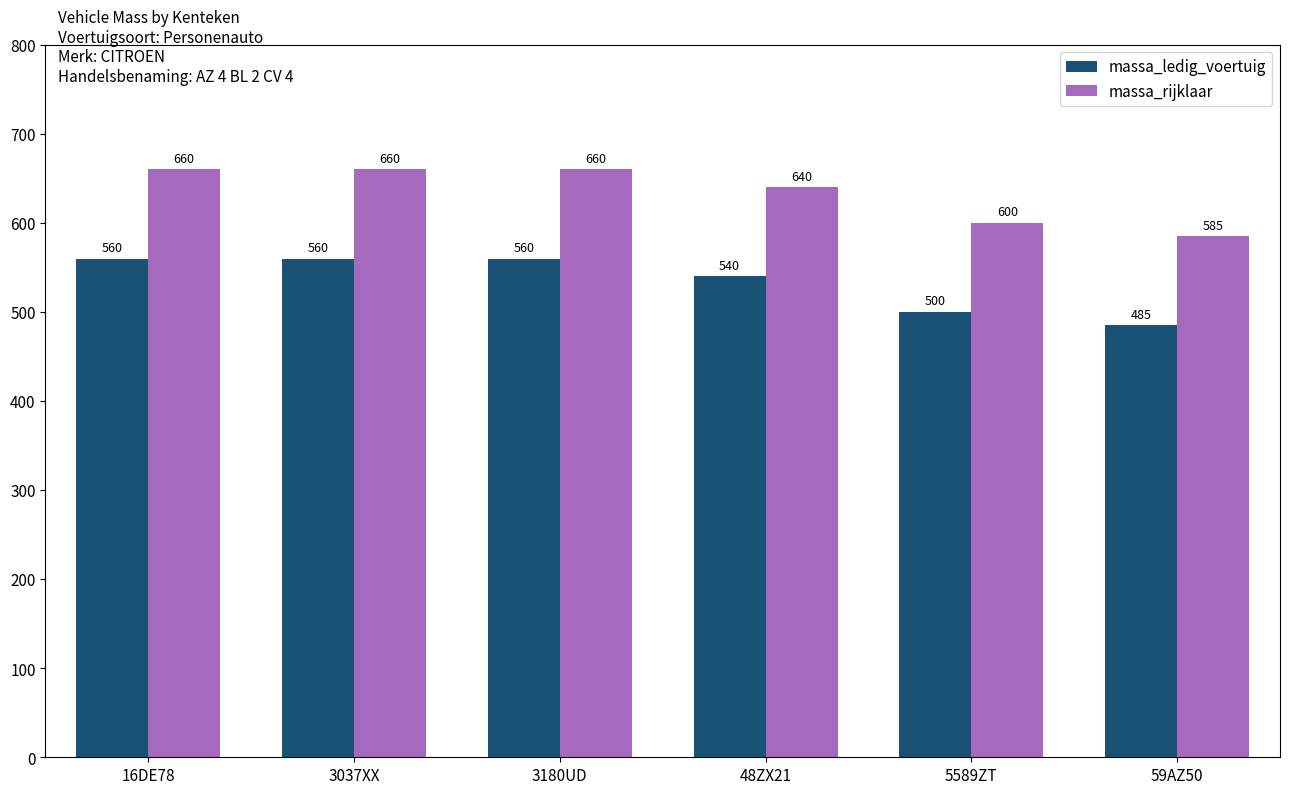

What is the label of the 3rd bar from the left?

3180UD